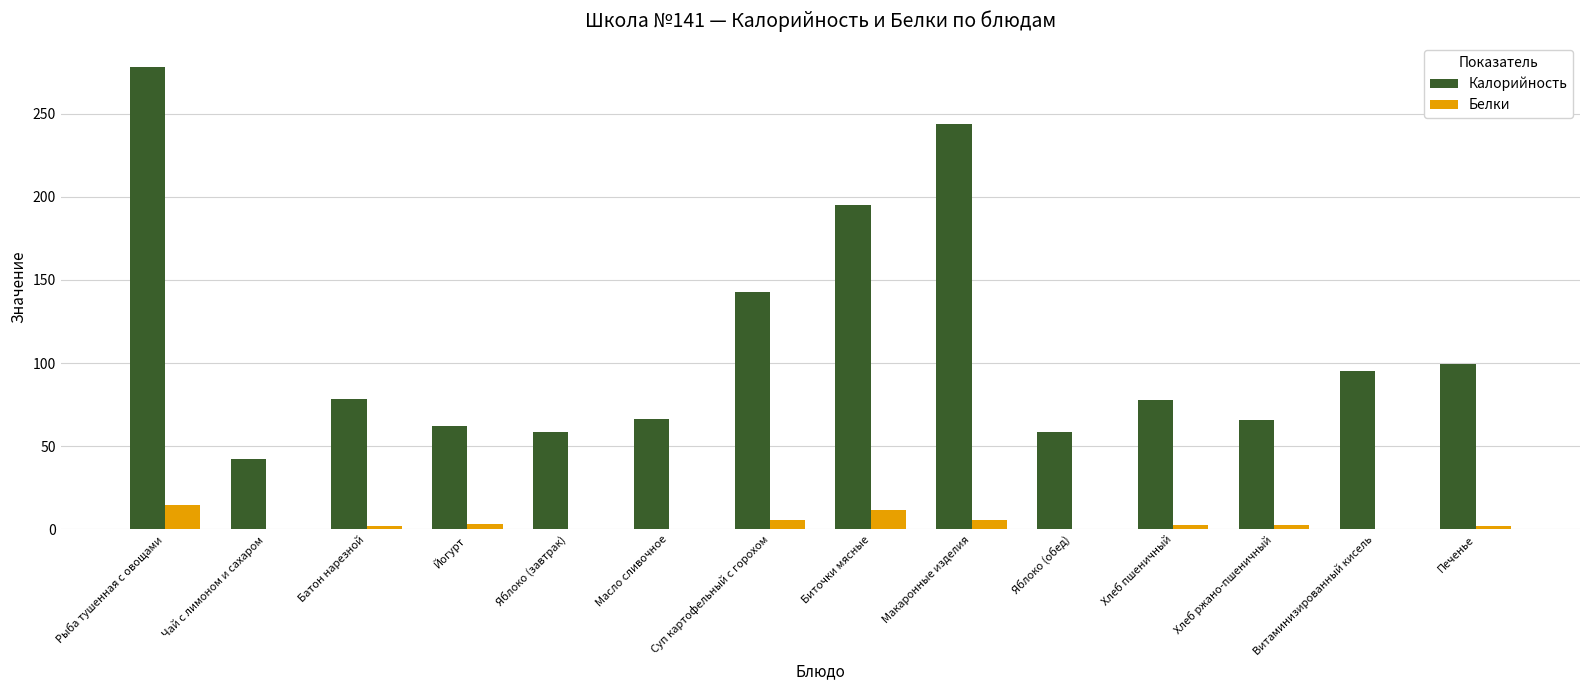

What are all the series names shown in the legend?

Калорийность, Белки